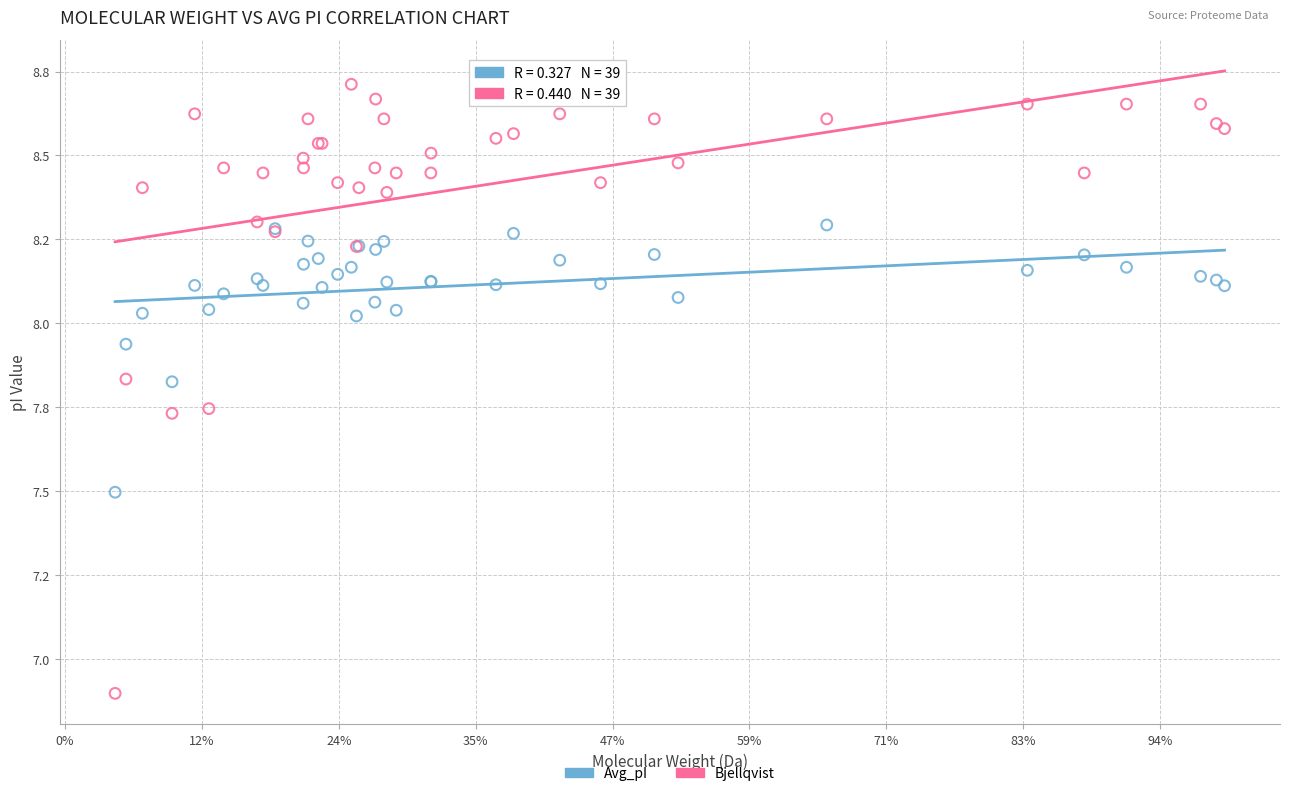

Which series has the largest Y range (max minus min)?

Bjellqvist